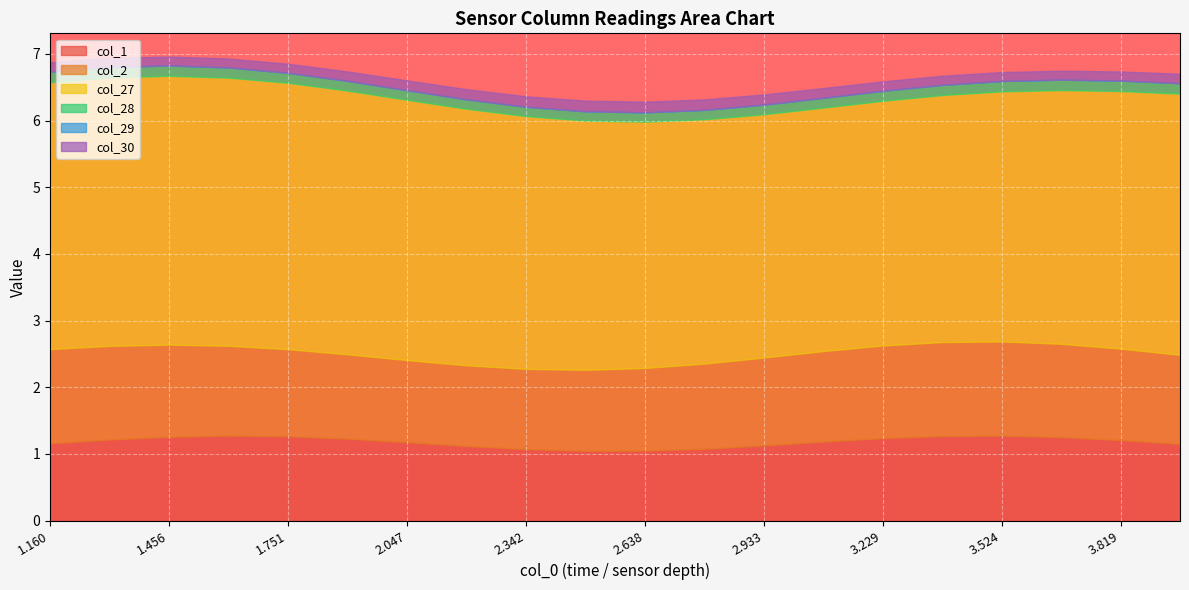

What is the highest value of the col_1 series?

1.3